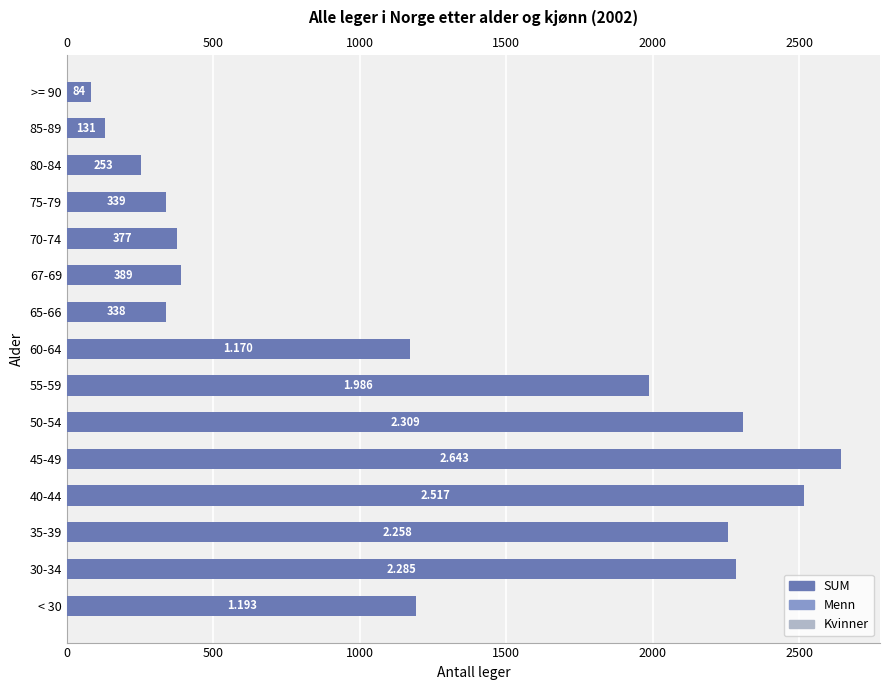

Reading right to left, extract all data points from this chart.

SUM: 84	131	253	339	377	389	338	1170	1986	2309	2643	2517	2258	2285	1193
Menn: 71	109	212	304	322	331	284	995	1640	1862	1926	1520	1238	1193	584
Kvinner: 13	22	41	35	55	58	54	175	346	447	717	997	1020	1092	609